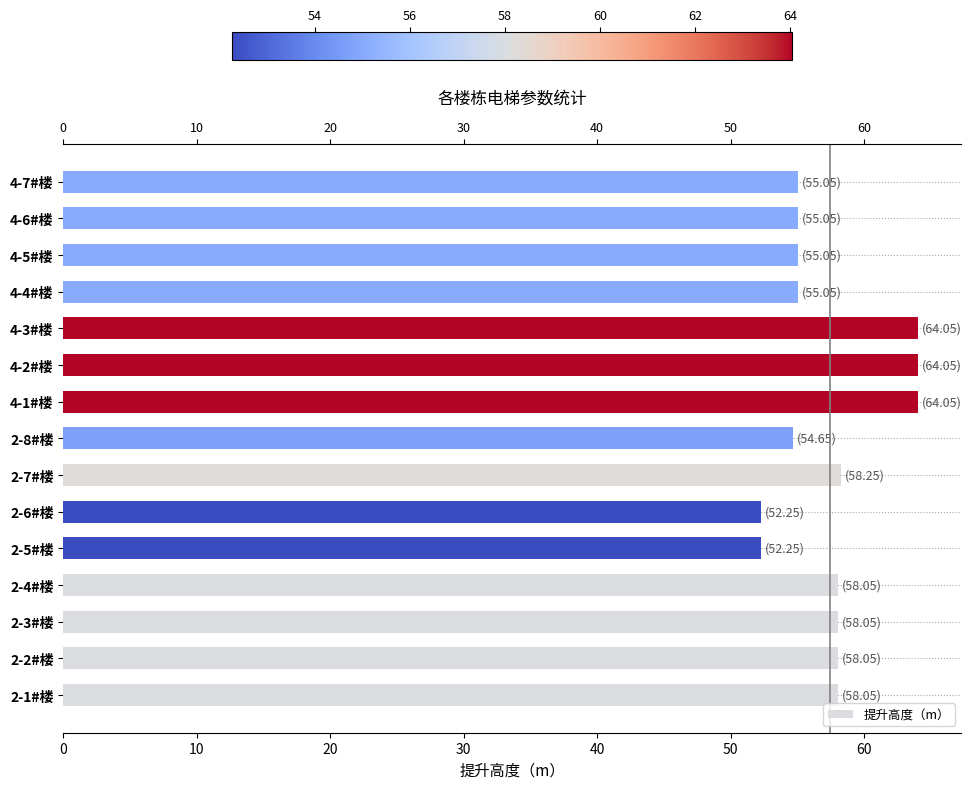

Reading right to left, list all the values displayed in this chart.

55.0	55.0	55.0	55.0	64.0	64.0	64.0	54.6	58.2	52.2	52.2	58.0	58.0	58.0	58.0